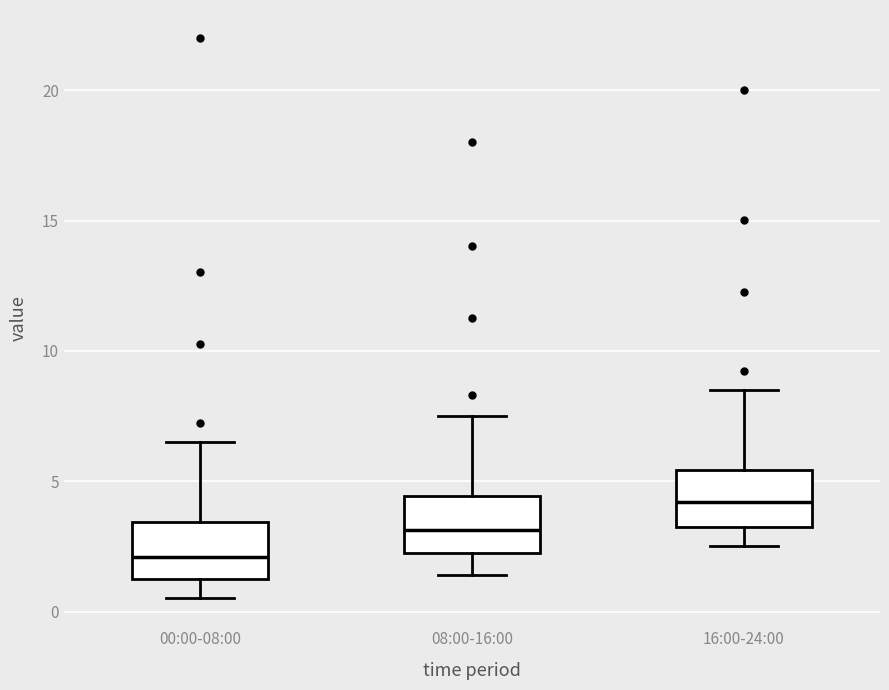

Reading left to right, read every box against the y-axis: the position of its median line, the range the box covers, and the ends of its whiskers. The values are not printed on the chart, so give them approximately, as read against the axis.

00:00-08:00: median 2.0, box 1.5 to 3.5, whiskers 0.5 to 6.5
08:00-16:00: median 3.0, box 2.0 to 4.5, whiskers 1.5 to 7.5
16:00-24:00: median 4.0, box 3.0 to 5.5, whiskers 2.5 to 8.5